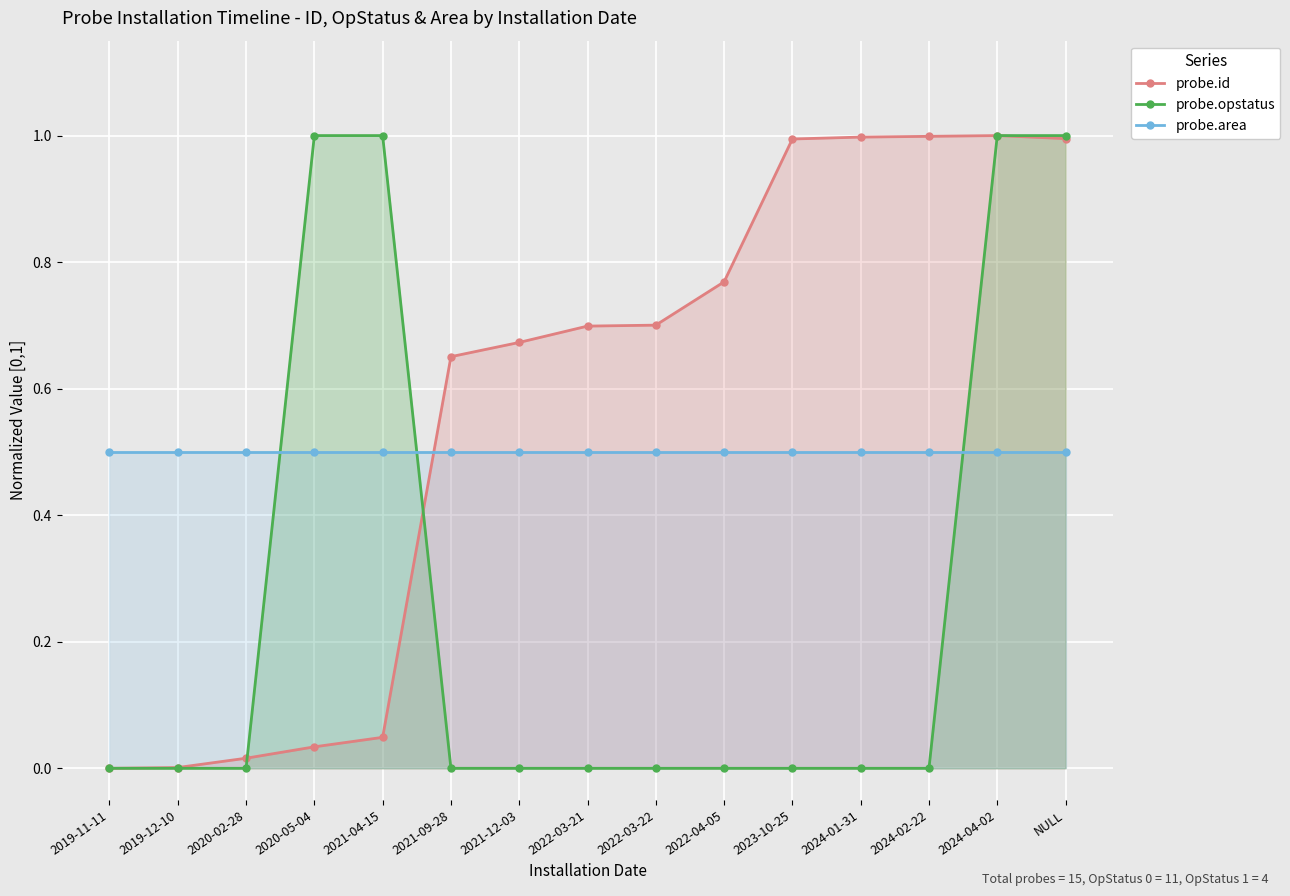

After their last crossing, which series has the higher values: probe.opstatus or probe.area?

probe.opstatus